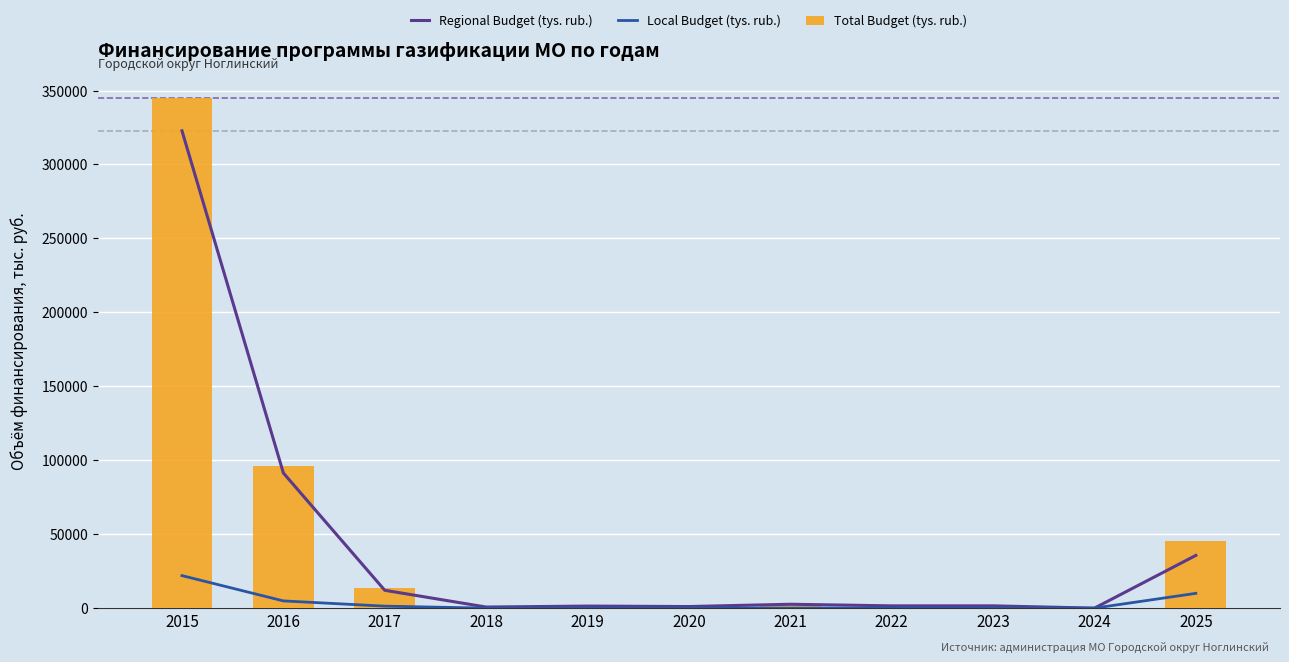

What are all the series names shown in the legend?

Regional Budget (tys. rub.), Local Budget (tys. rub.), Total Budget (tys. rub.)